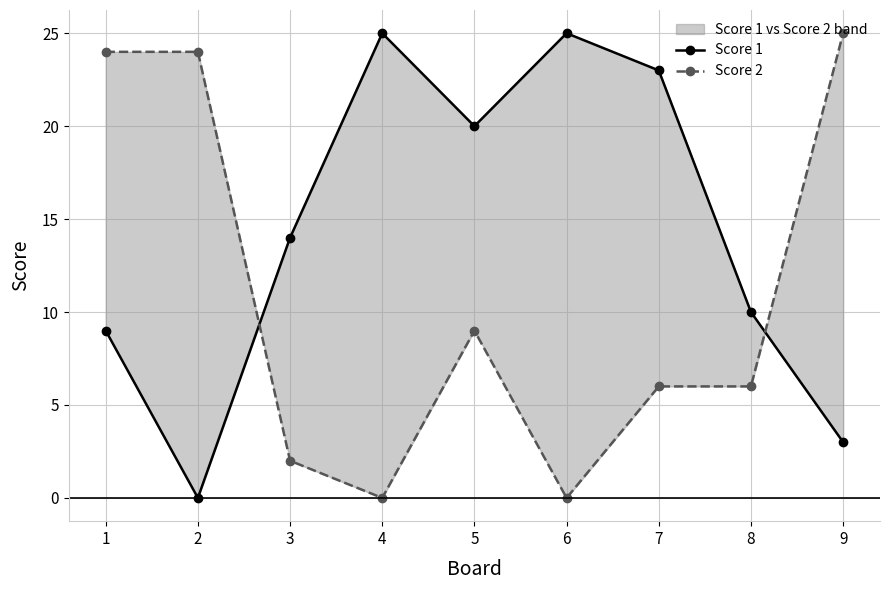

Reading right to left, transcribe all the data shown in this chart.

Score 1: 3	10	23	25	20	25	14	0	9
Score 2: 25	6	6	0	9	0	2	24	24